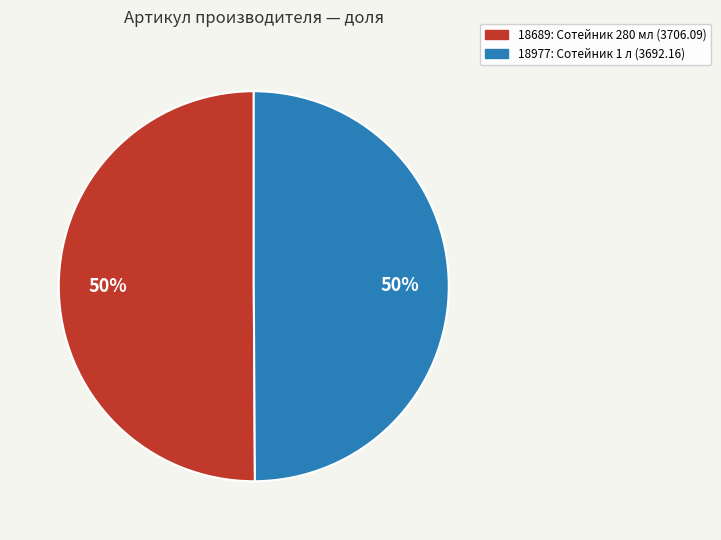

True or false: 18689 accounts for 50% of the total.

True